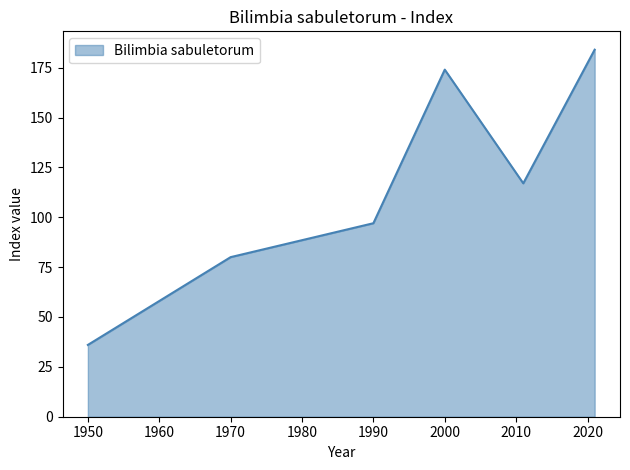

What is the difference between the second highest and second lowest values?

94